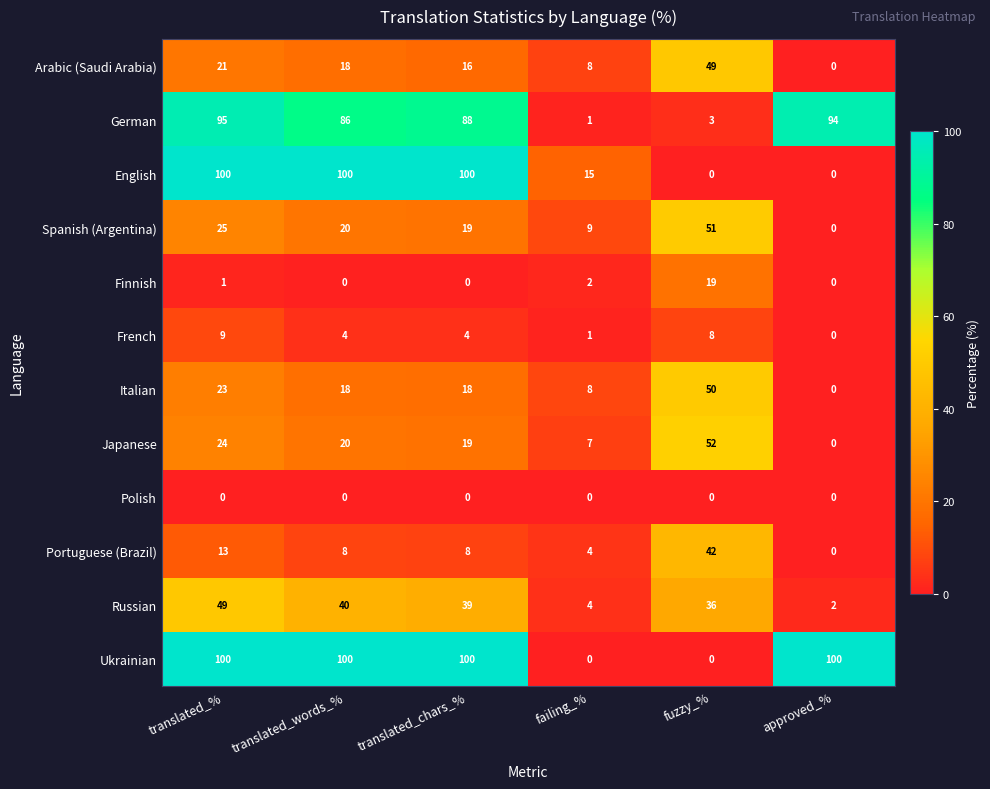

The Ukrainian series shows 49 at translated_%. True or false?

False